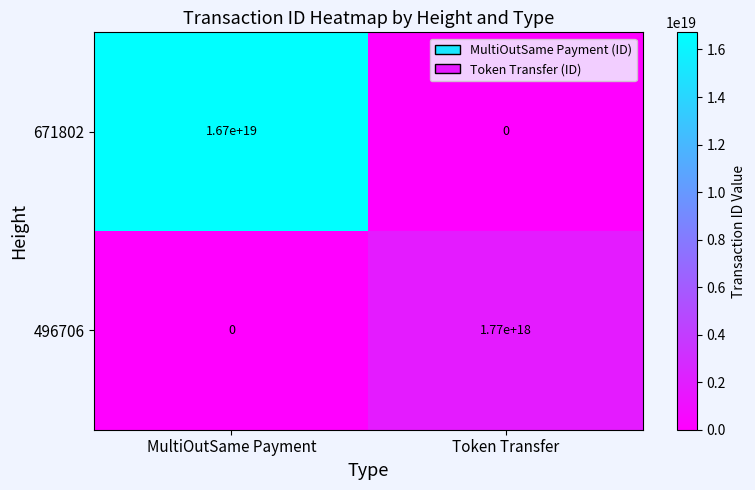

Which category has the lowest value in the 671802 series?

Token Transfer